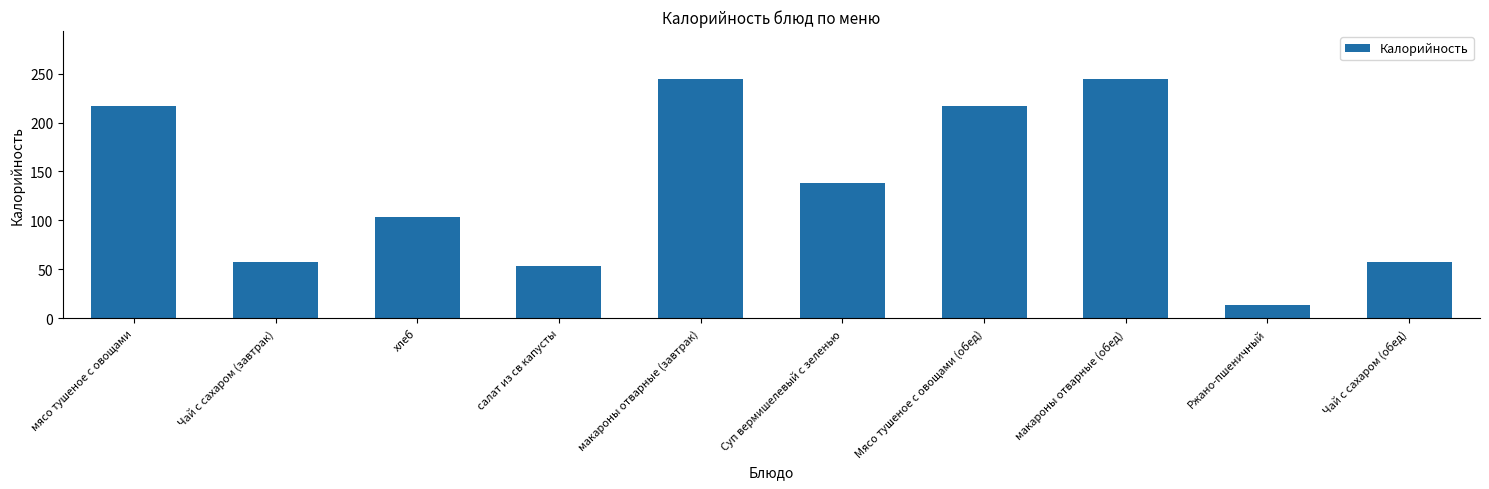

What is the smallest value displayed?

13.2